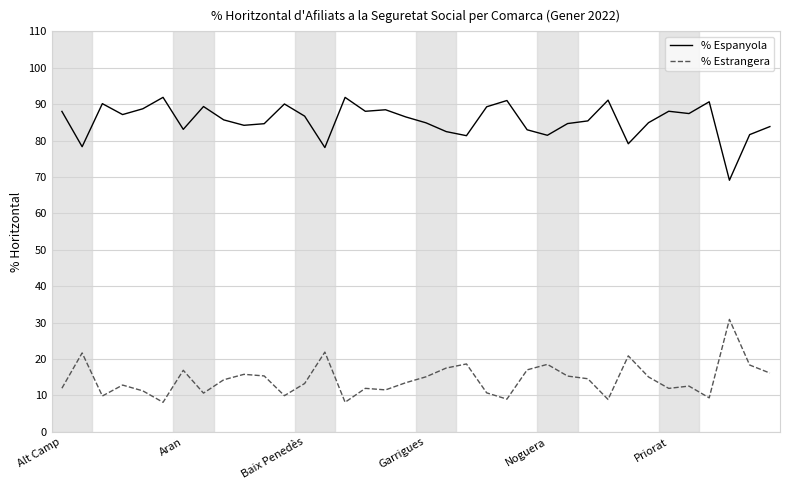

At how many categories does at least one series exceed 61?

36